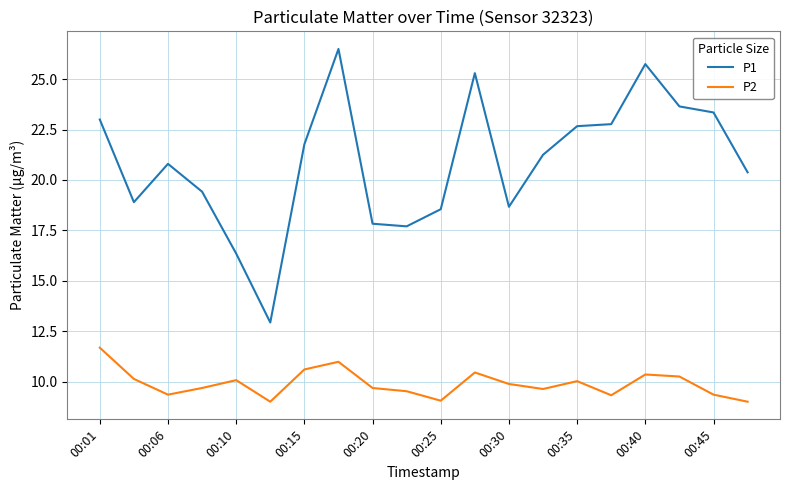

Which series has the largest total across all categories?

P1